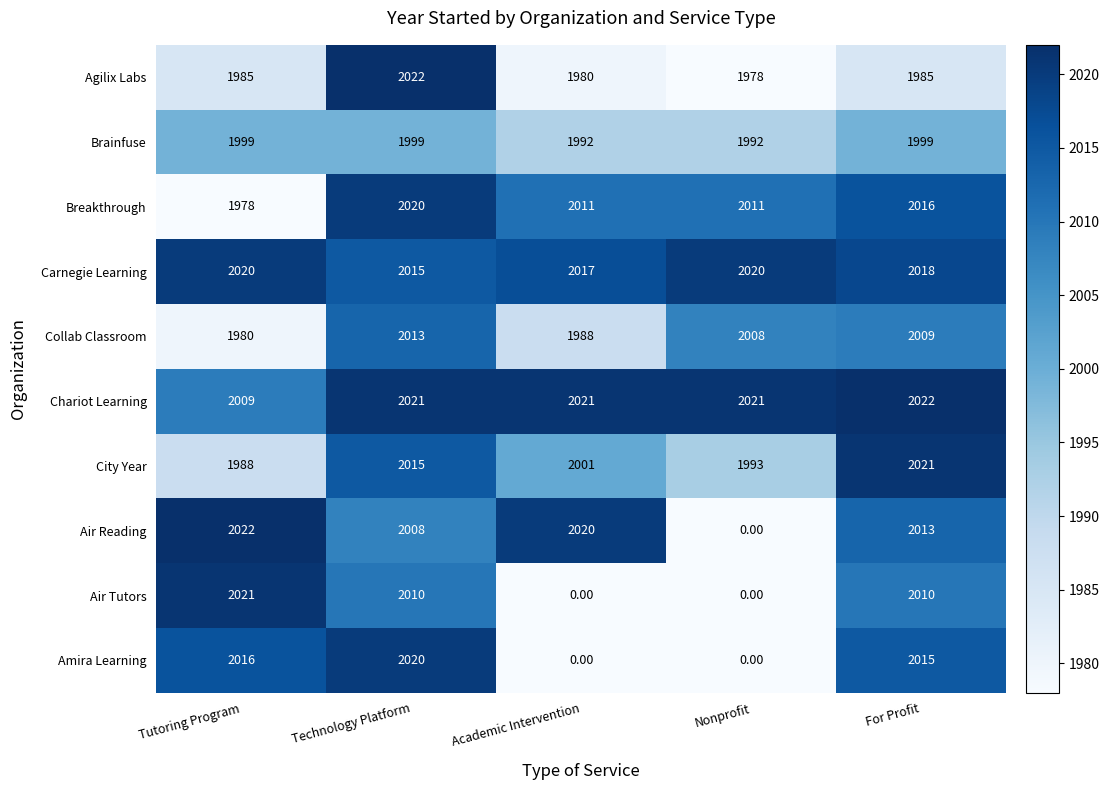

What is the total value across all series at Academic Intervention?

16030